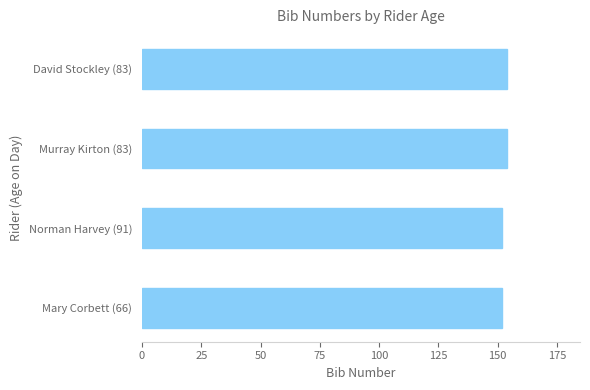

What is the average value?

153